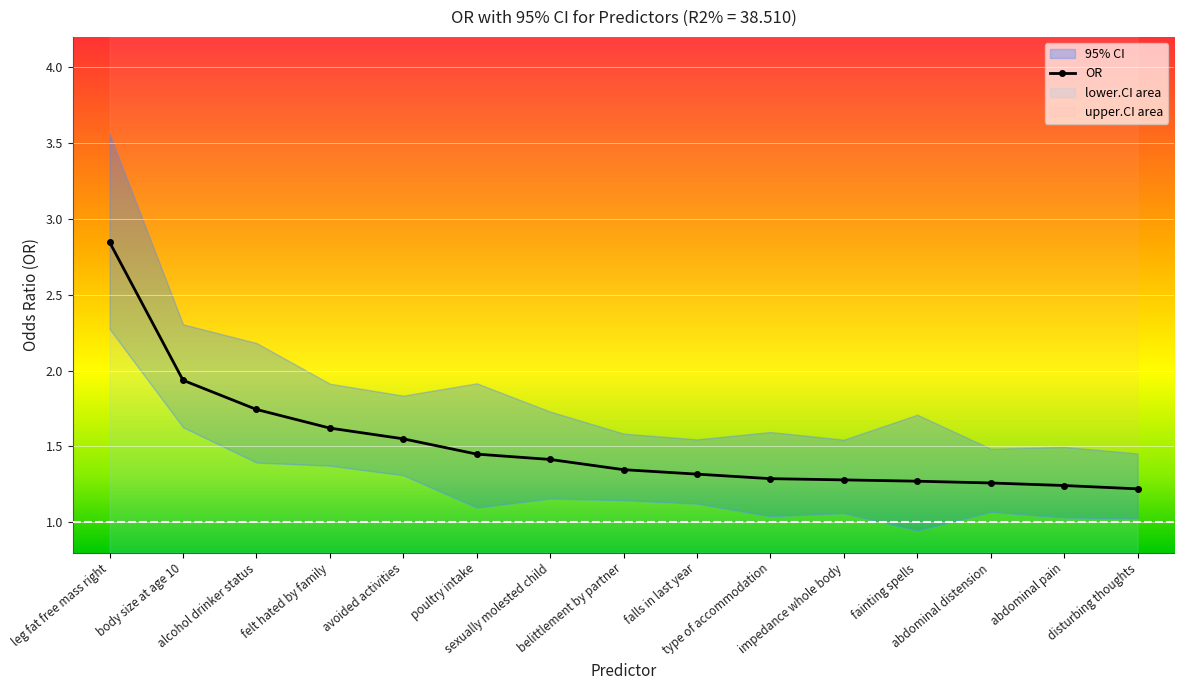

Reading left to right, what are all the values shown in this chart?

2.8	1.9	1.7	1.6	1.6	1.4	1.4	1.3	1.3	1.3	1.3	1.3	1.3	1.2	1.2